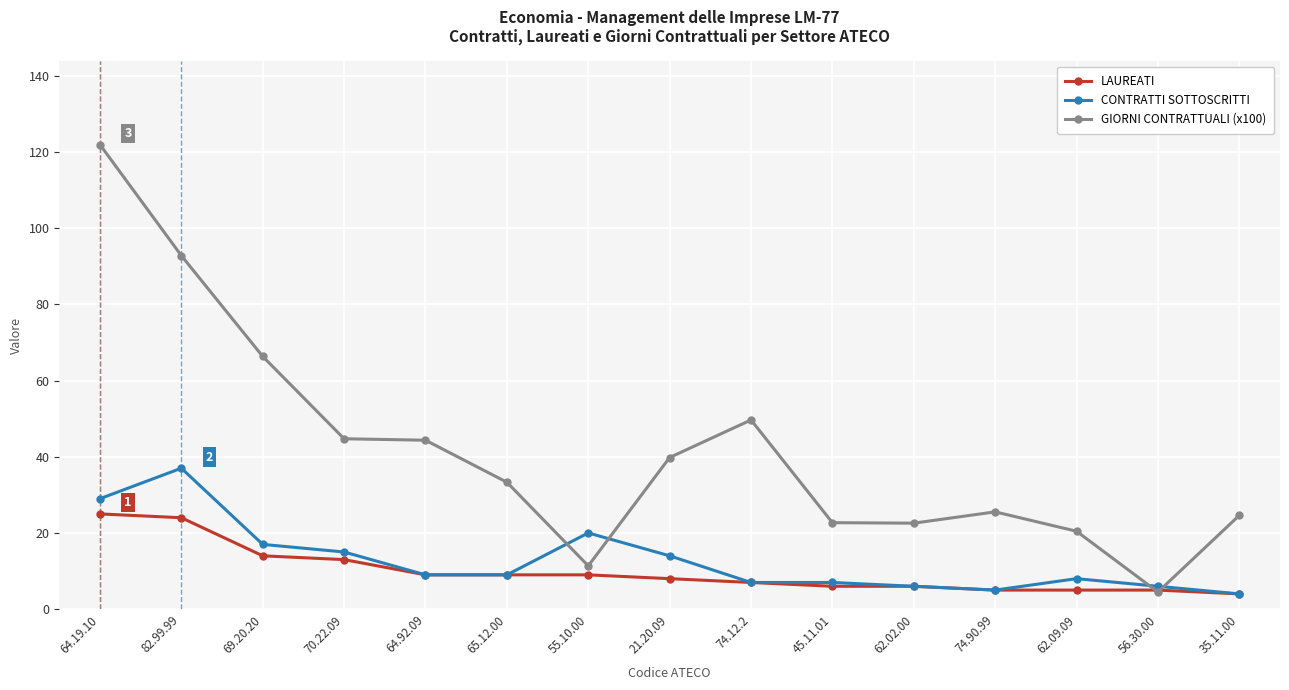

True or false: CONTRATTI SOTTOSCRITTI has a value of 57.6 at 82.99.99.

False